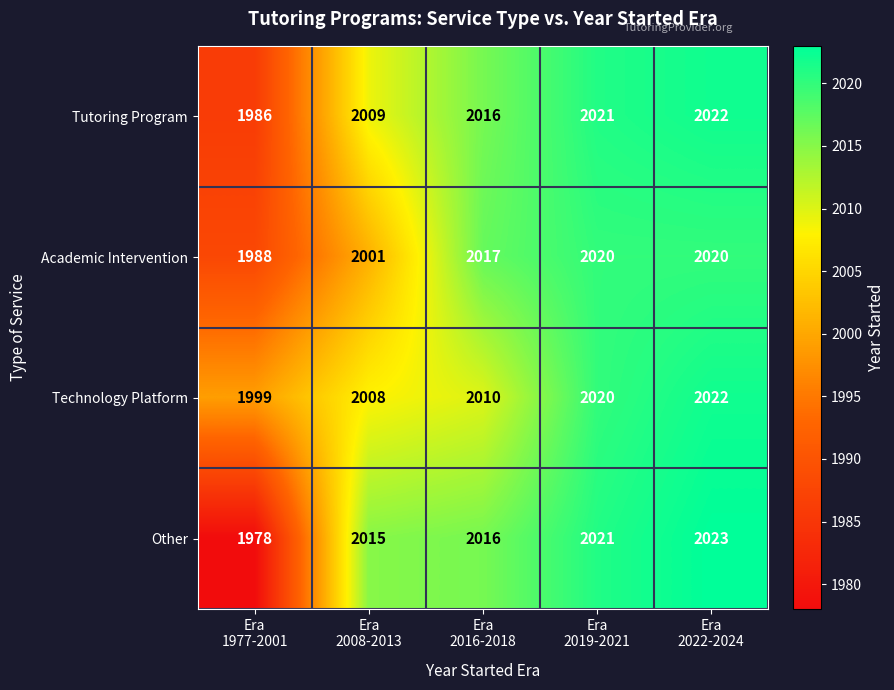

What is the difference between the maximum and minimum values in the Other series?

45